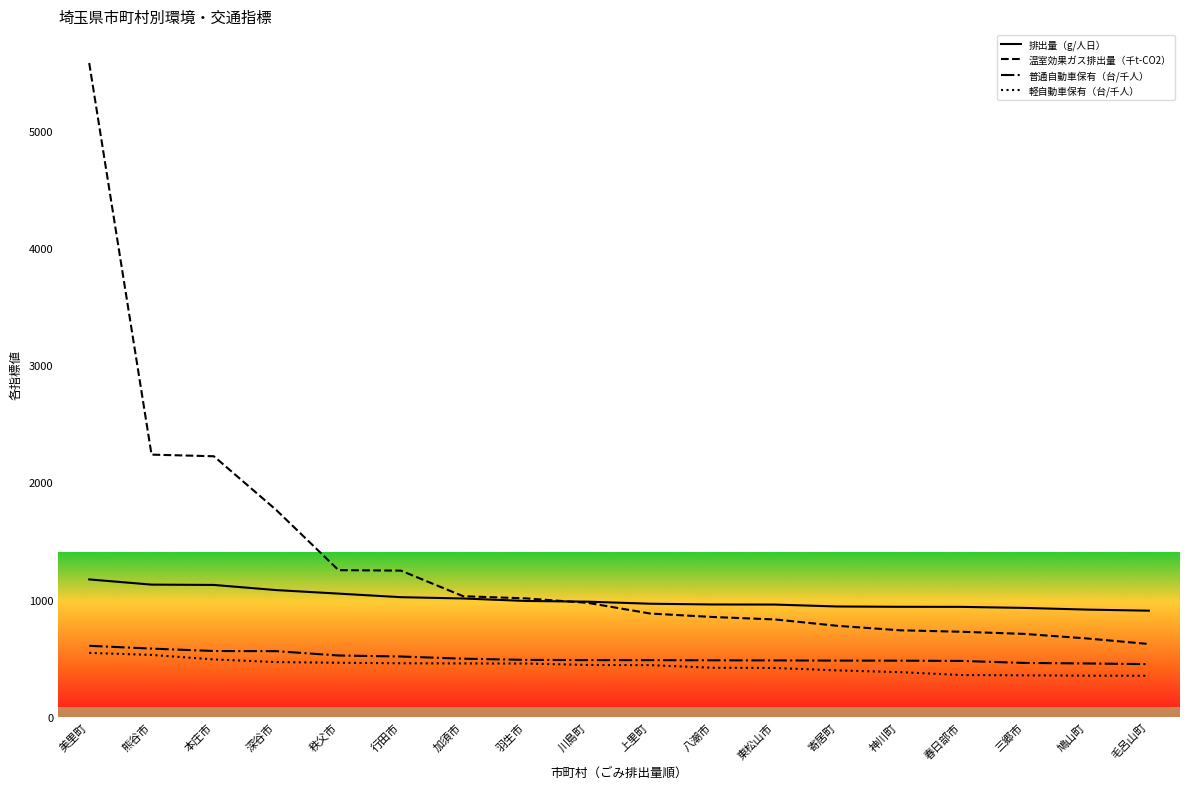

How many values in the 普通自動車保有（台/千人） series exceed 483?

10